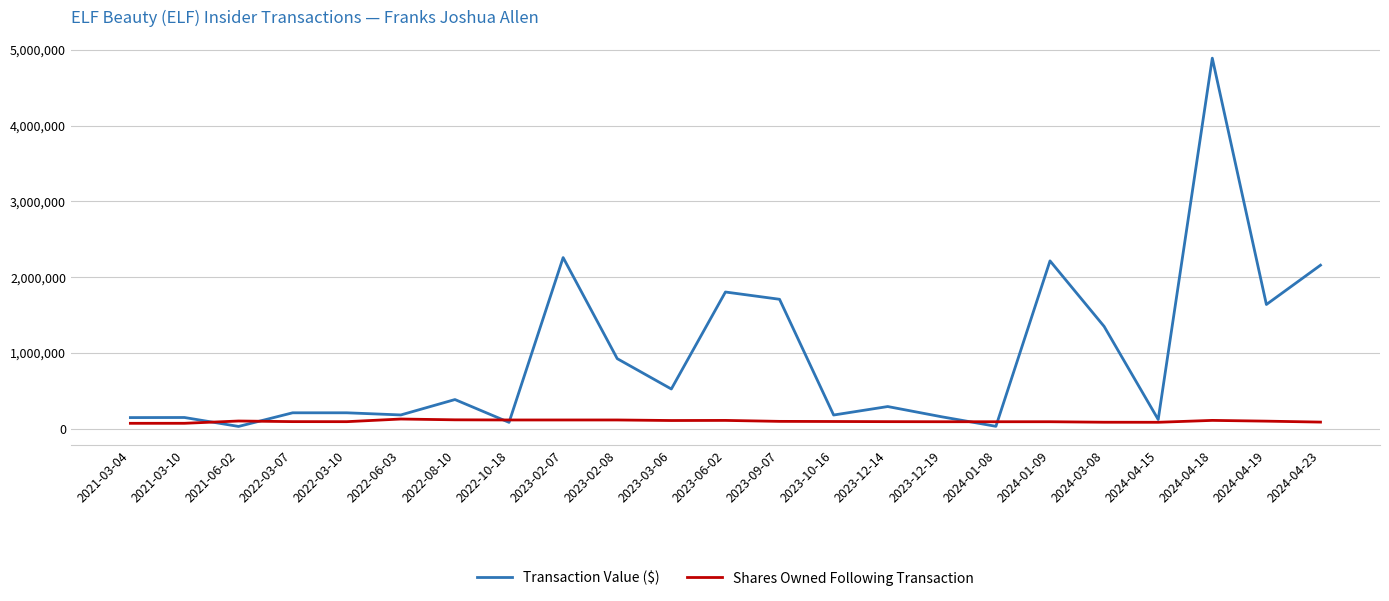

What is the highest value of the Shares Owned Following Transaction series?

126749